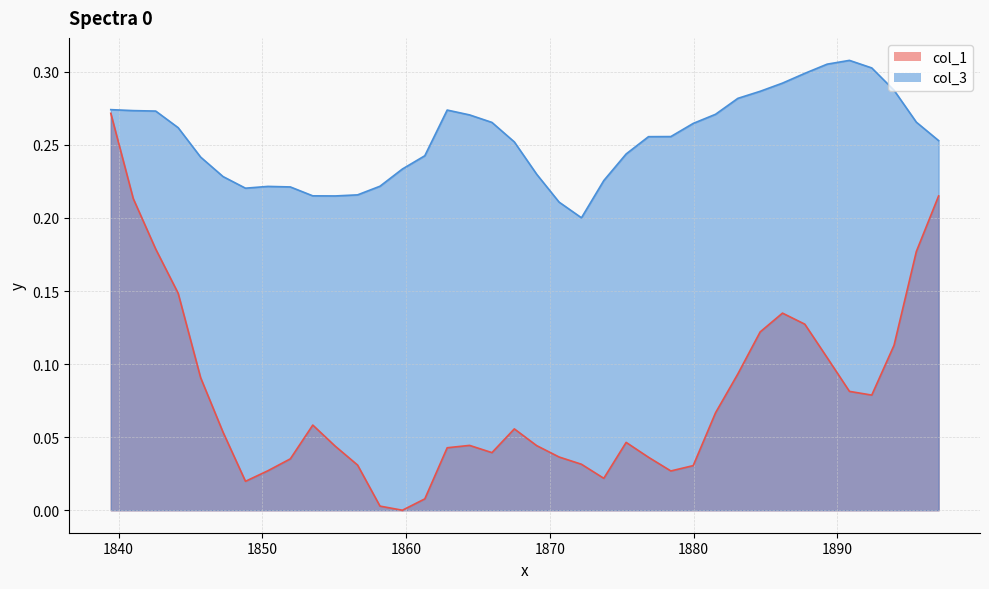

True or false: col_1 and col_3 intersect in this chart.

False